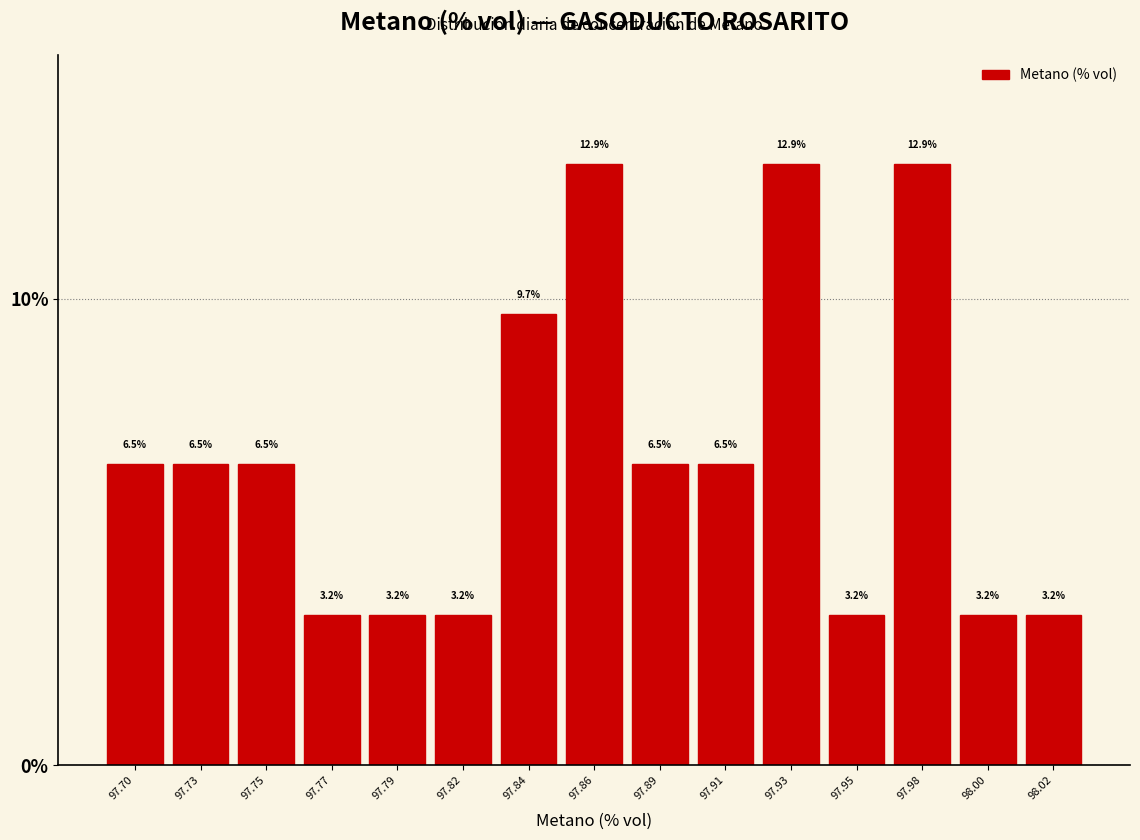

Reading right to left, transcribe all the data shown in this chart.

98.02=3.2	98.00=3.2	97.98=12.9	97.95=3.2	97.93=12.9	97.91=6.5	97.89=6.5	97.86=12.9	97.84=9.7	97.82=3.2	97.79=3.2	97.77=3.2	97.75=6.5	97.73=6.5	97.70=6.5